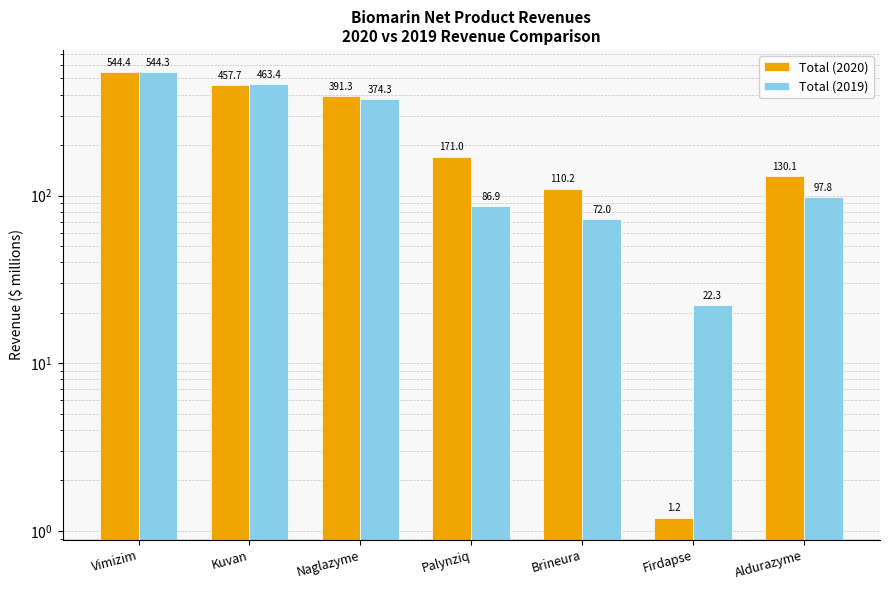

What is the label of the 4th bar from the left?

Palynziq